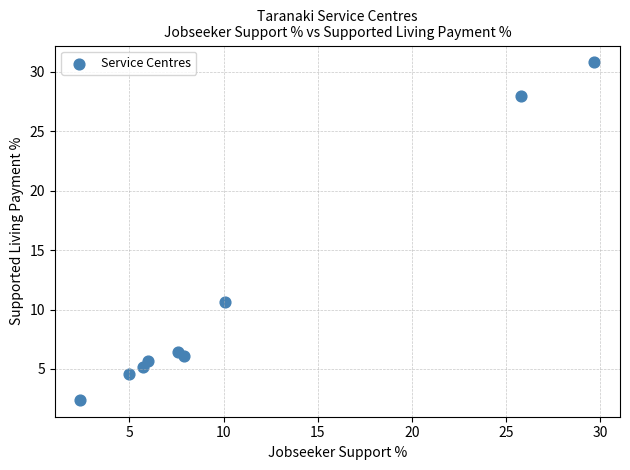

What Y value in the scatter plot is closest to 16?

10.6